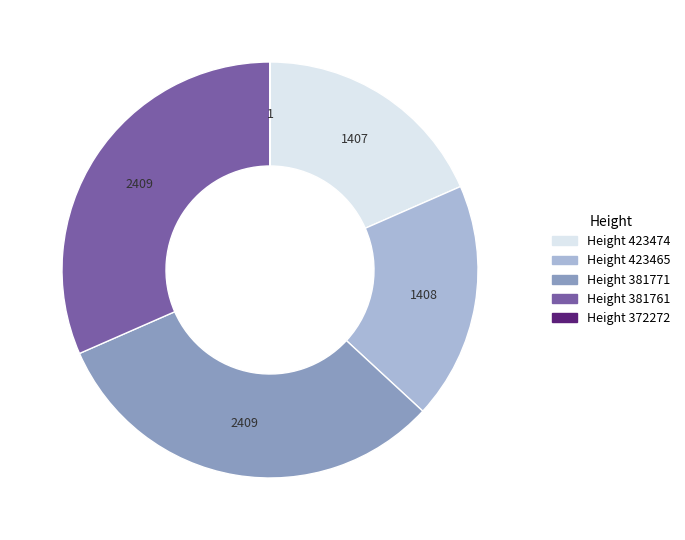

Is it true that Height 381761 is 40% of the pie?

False